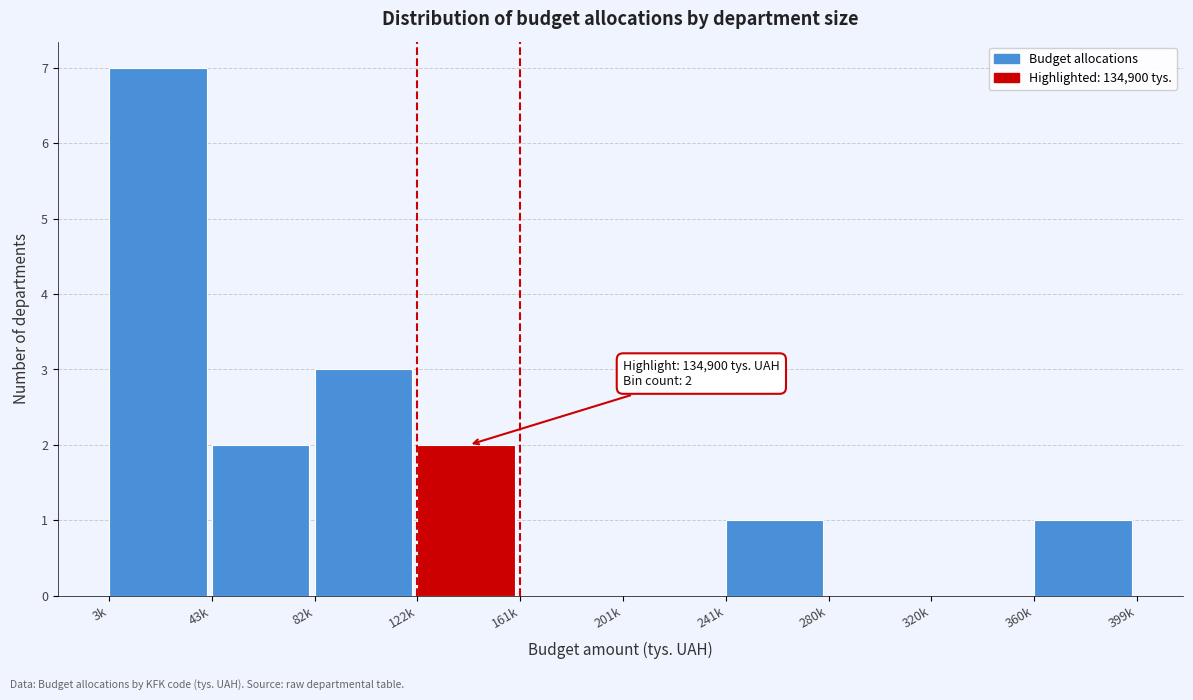

Reading left to right, extract all data points from this chart.

3k=7	43k=2	82k=3	122k=2	161k=0	201k=0	241k=1	280k=0	320k=0	360k=1